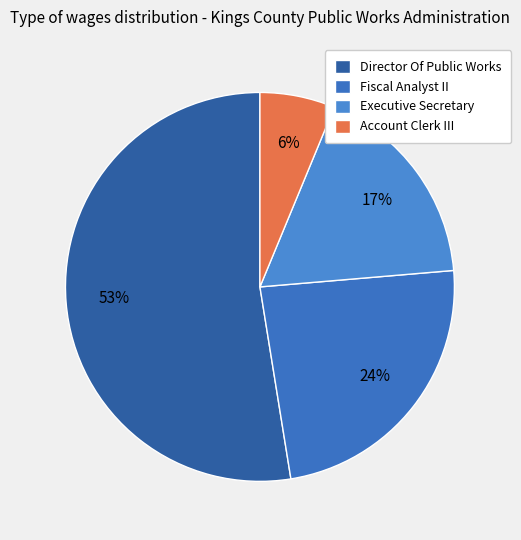

Rank the categories by value from lowest to highest.

Account Clerk III, Executive Secretary, Fiscal Analyst II, Director Of Public Works